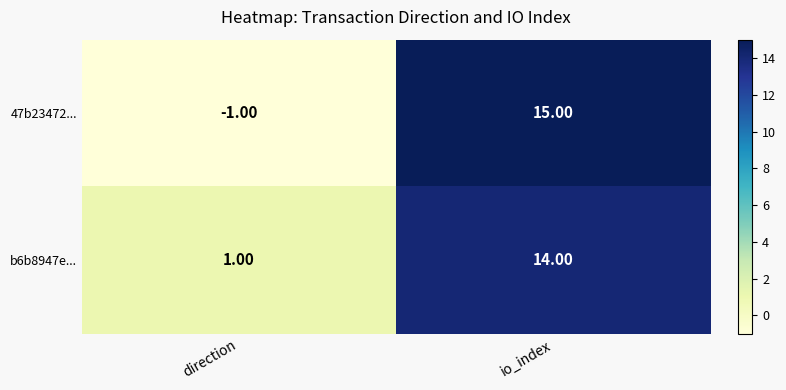

Which label corresponds to the largest value in the chart?

io_index